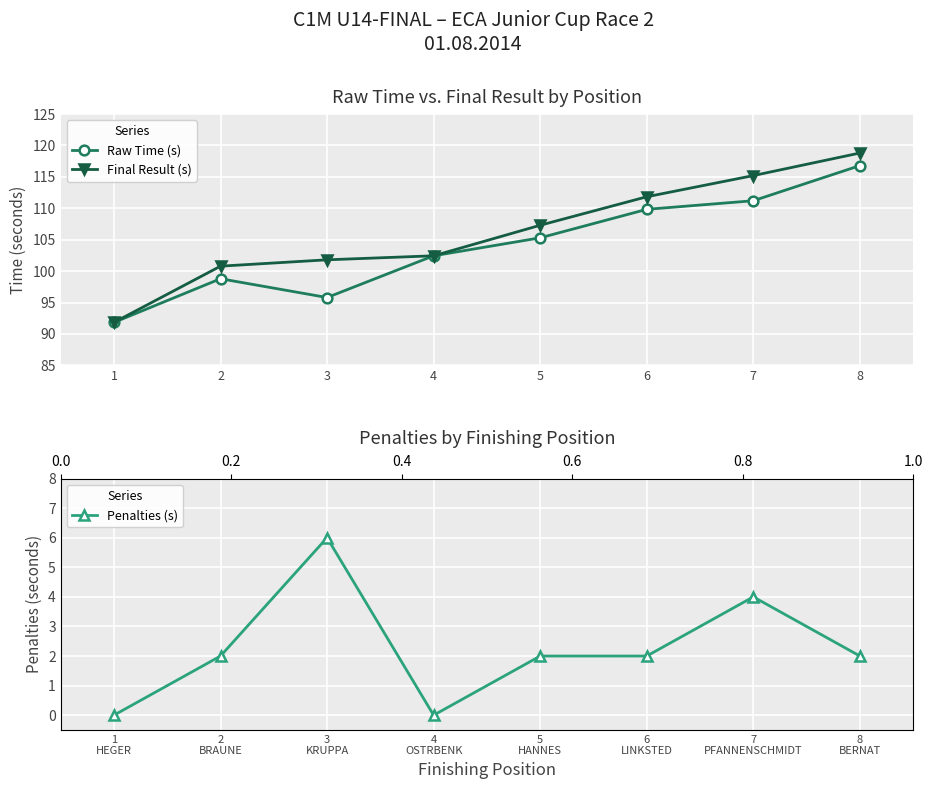

Rank the series by their maximum value, from highest to lowest.

Final Result (s), Raw Time (s), Penalties (s)